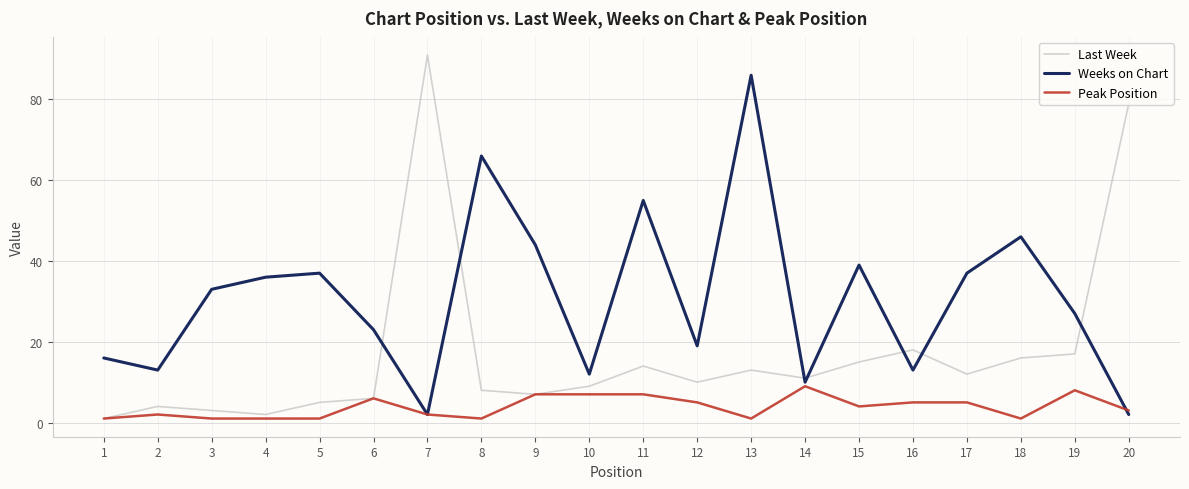

What is the approximate value of Last Week at 17?

12